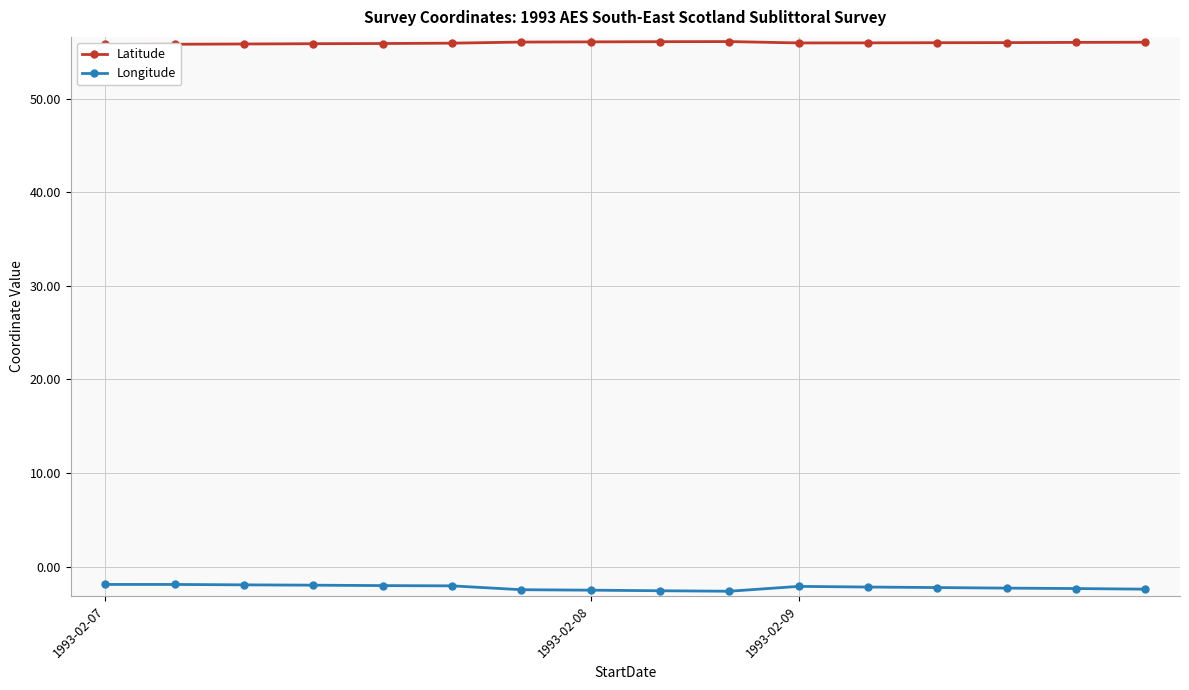

At which label does Latitude reach its minimum?

1993-02-07